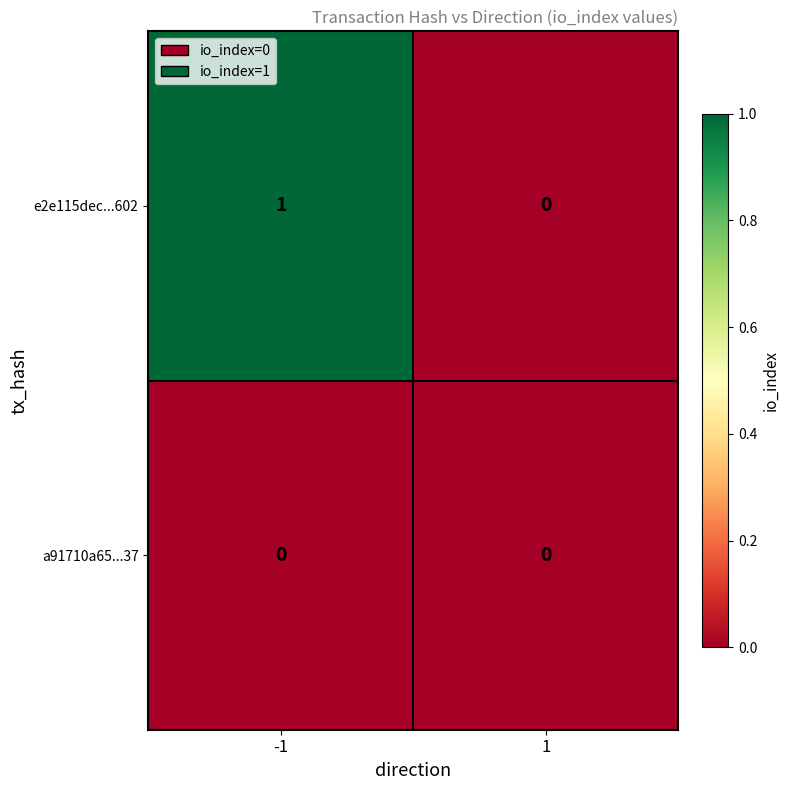

The e2e115dec...602 series shows 0 at 1. True or false?

True